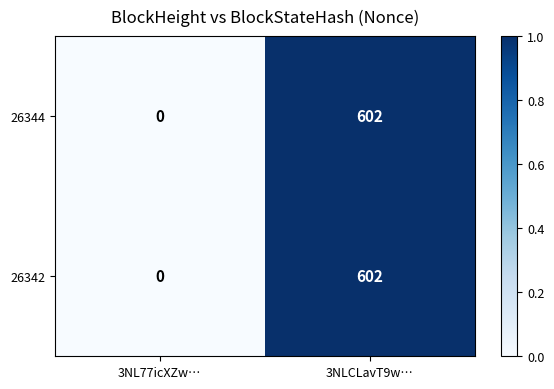

What is the difference between the maximum and minimum values in the 26344 series?

602